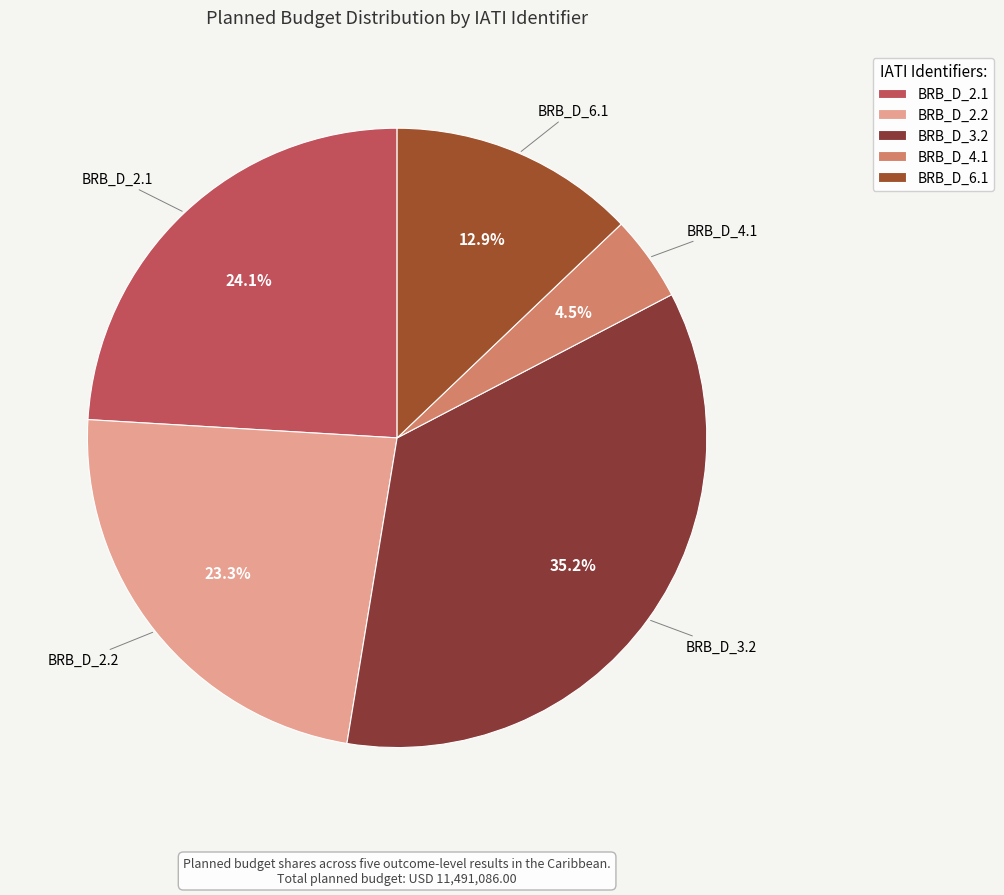

How many slices are in this pie chart?

5